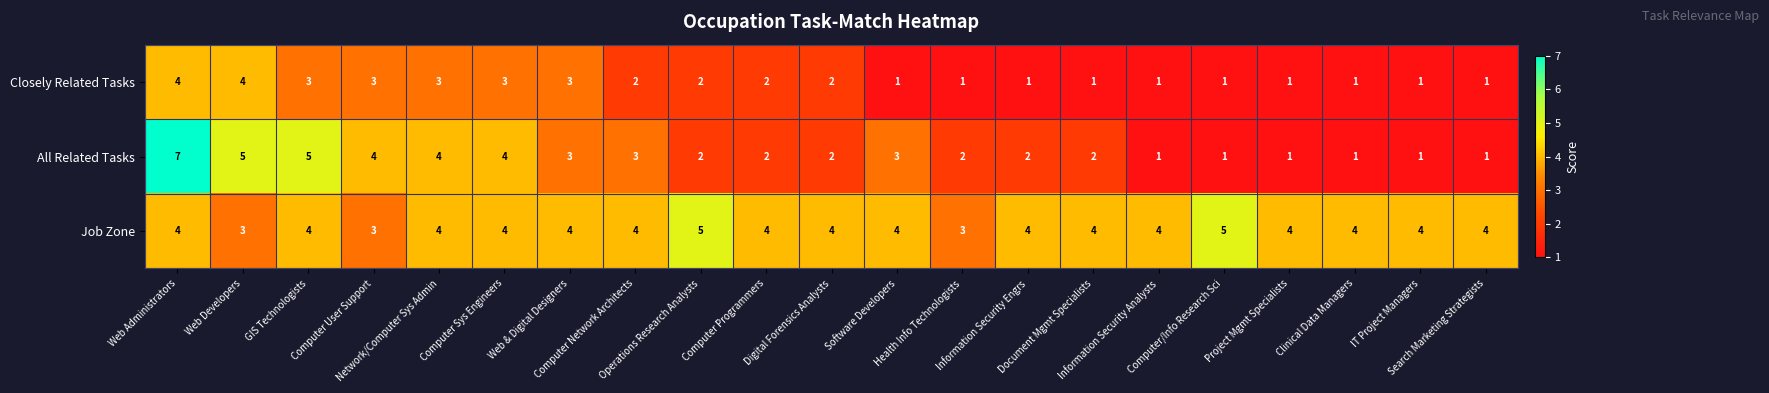

Which series has the largest total across all categories?

Job Zone